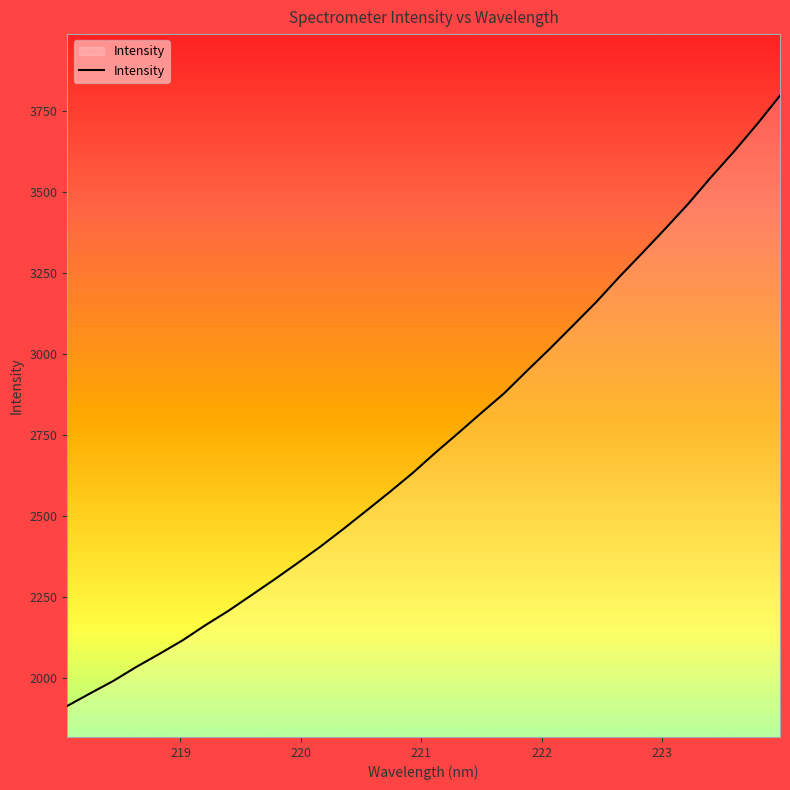

What is the greatest value displayed?

3797.7